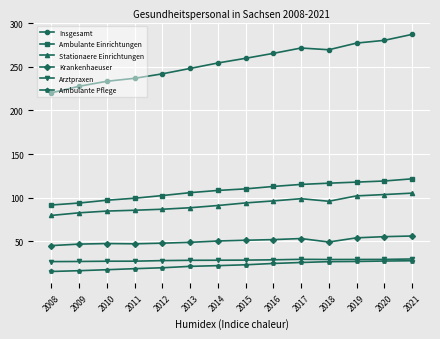

Does the chart have visible grid lines?

Yes